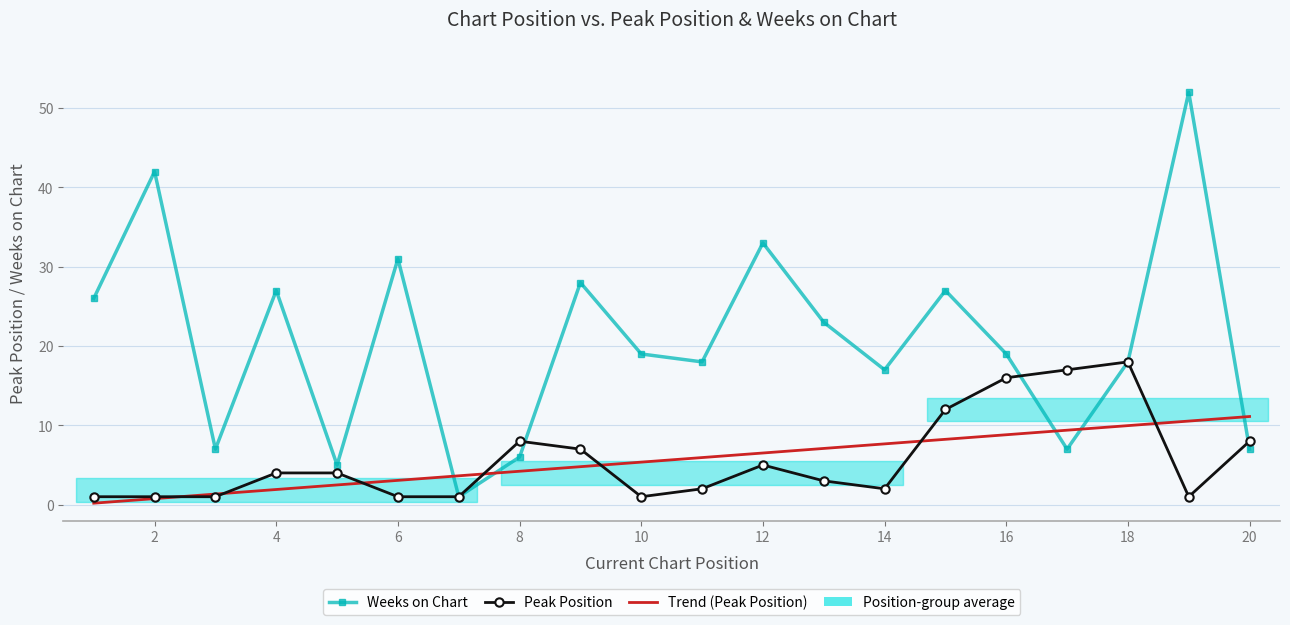

Reading left to right, list all the values displayed in this chart.

Peak Position: 1=1	2=1	3=1	4=4	5=4	6=1	7=1	8=8	9=7	10=1	11=2	12=5	13=3	14=2	15=12	16=16	17=17	18=18	19=1	20=8
Weeks on Chart: 1=26	2=42	3=7	4=27	5=5	6=31	7=1	8=6	9=28	10=19	11=18	12=33	13=23	14=17	15=27	16=19	17=7	18=18	19=52	20=7